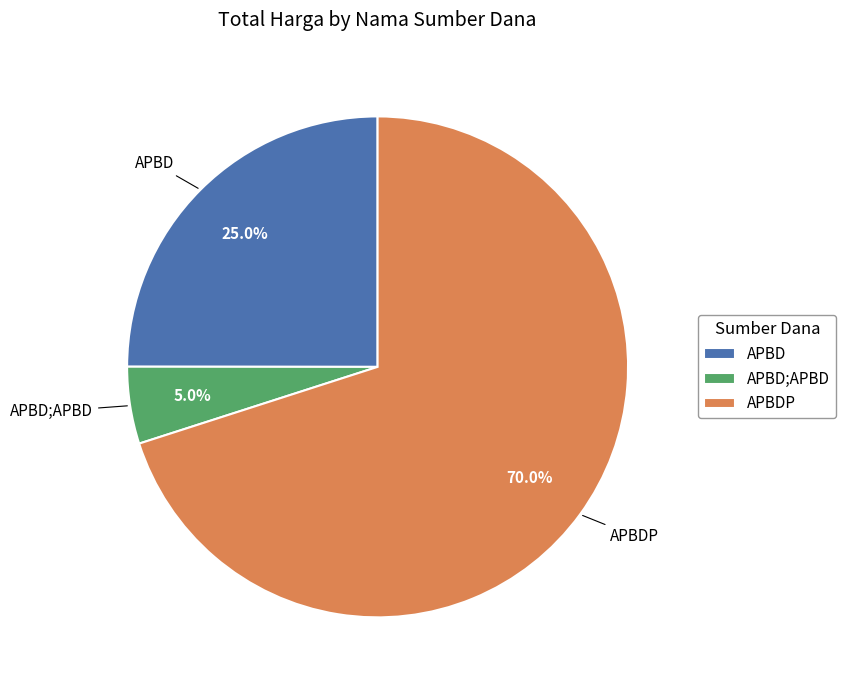

How many segments does this pie chart have?

3